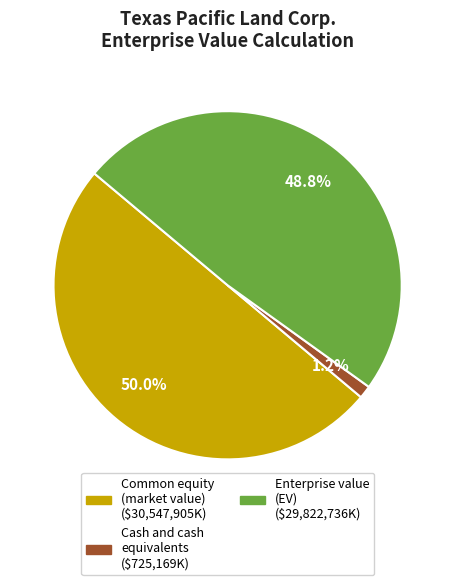

How many segments does this pie chart have?

3